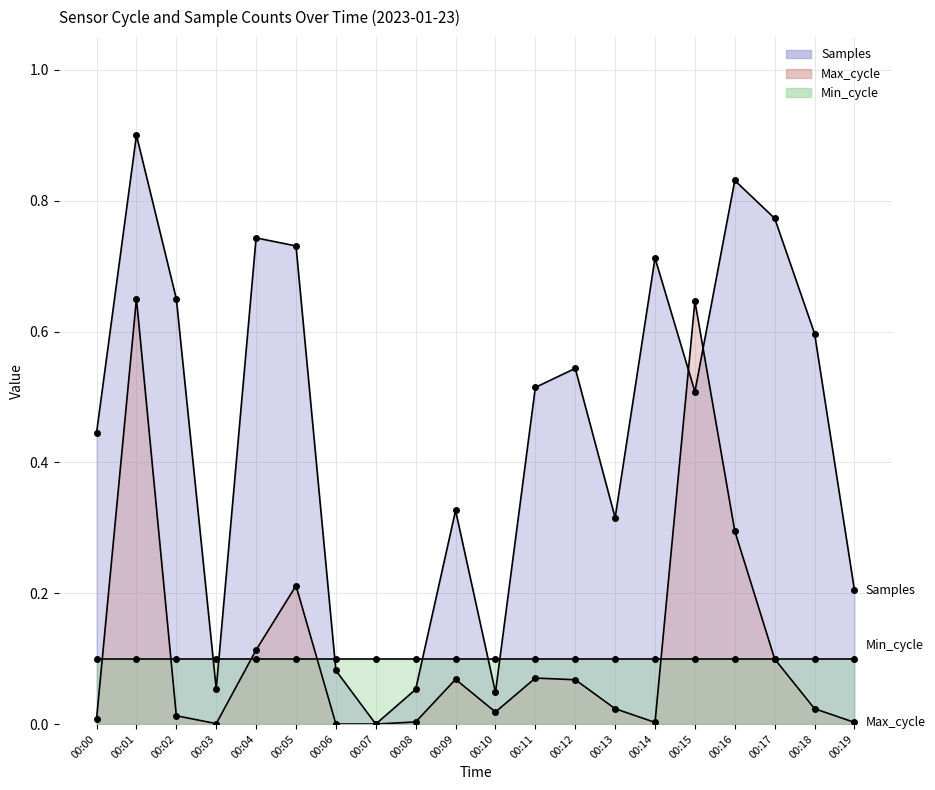

How many positive values does the Samples series have?

19